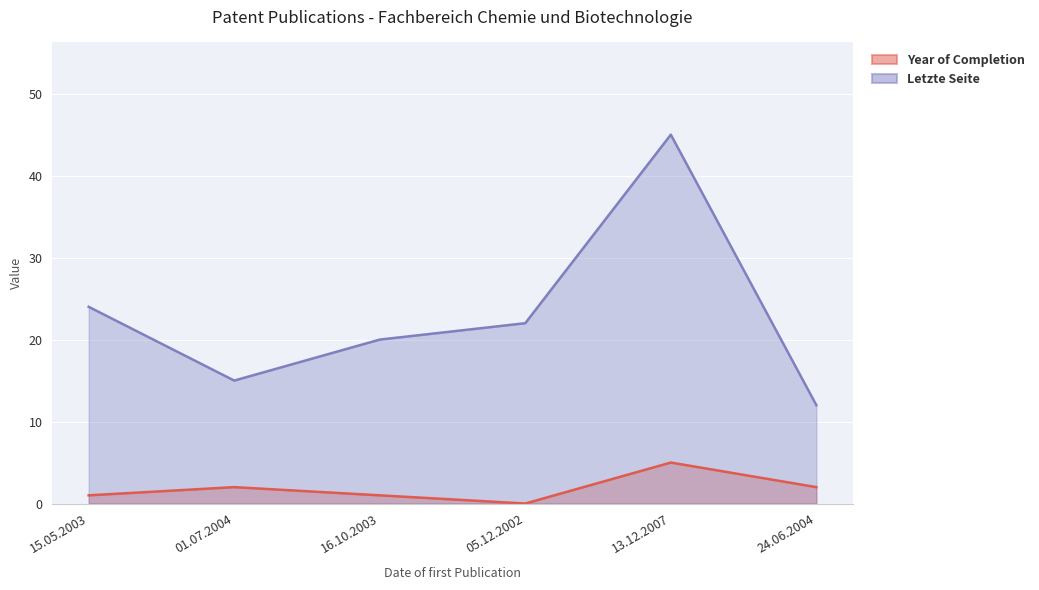

What is the label of the 4th point from the right?

16.10.2003